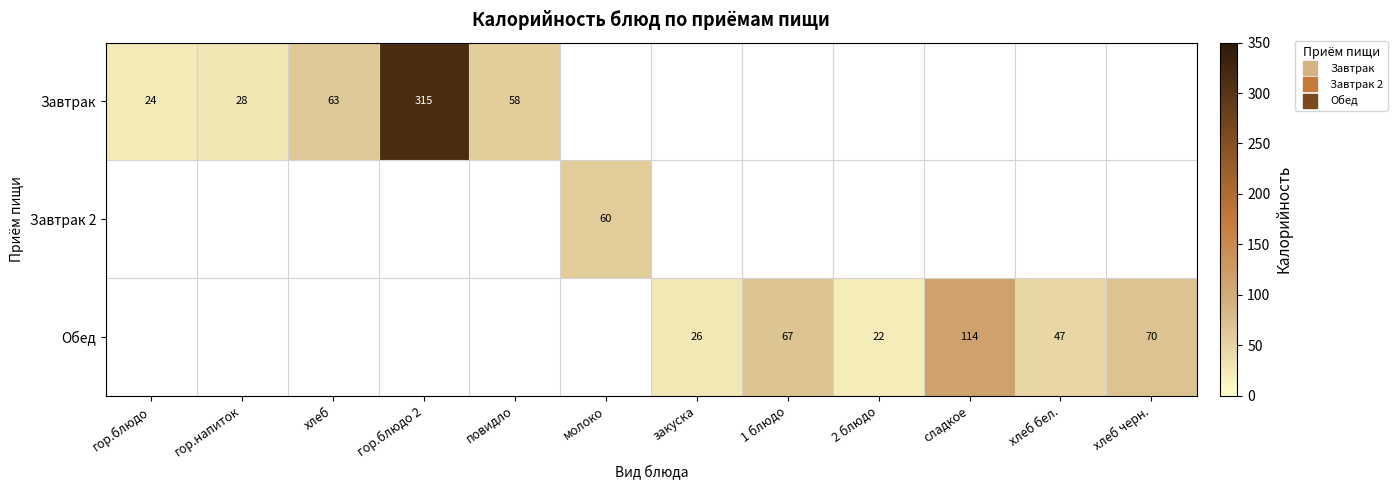

How many values in Обед are above zero?

6